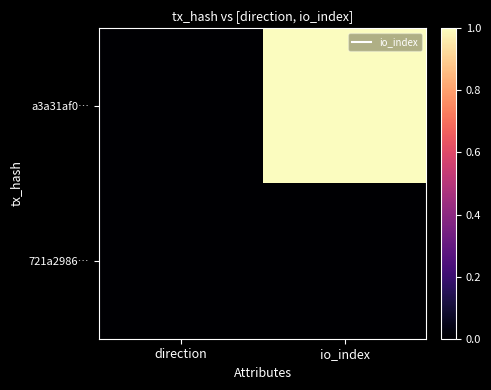

How many series are shown in this chart?

2